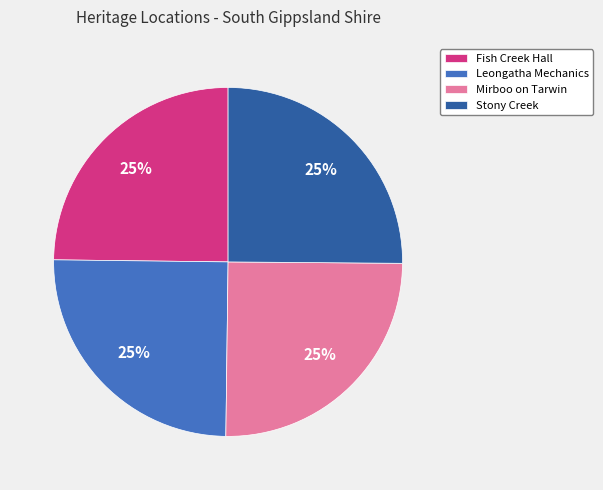

True or false: Stony Creek accounts for 25% of the total.

True